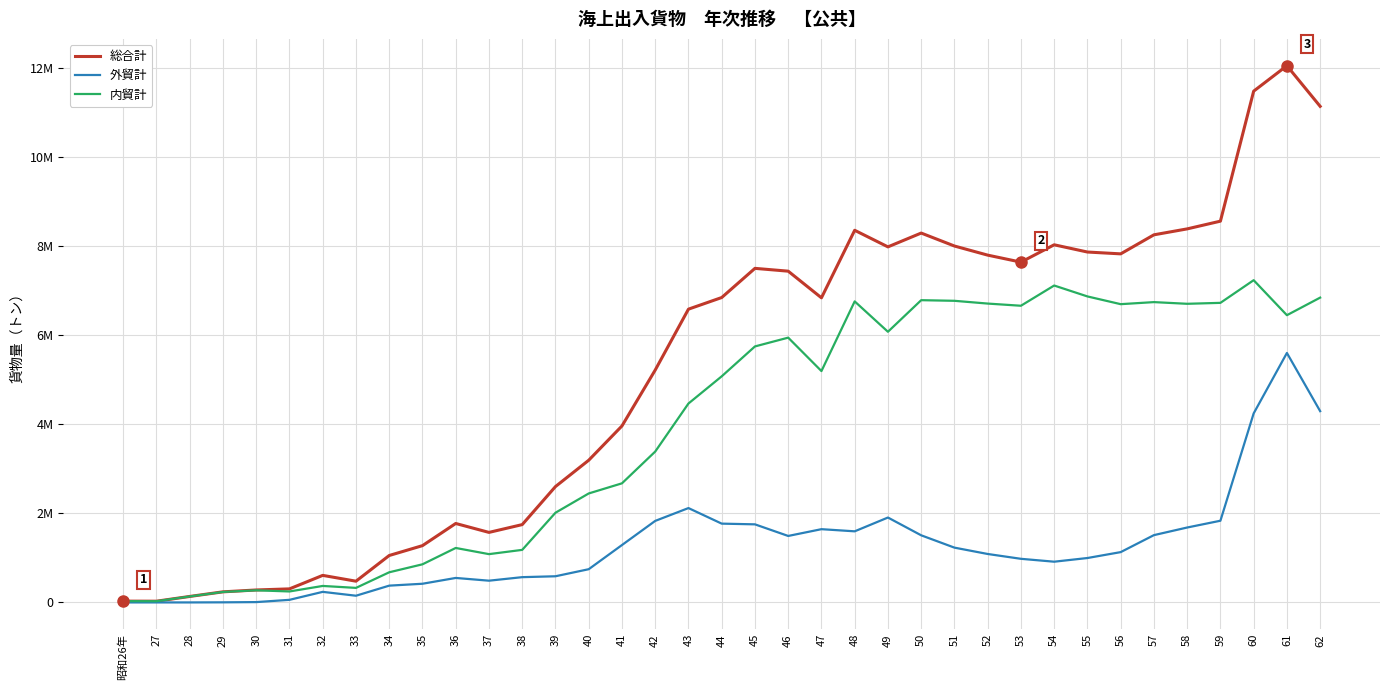

Is this an area chart (filled region under the line)?

No